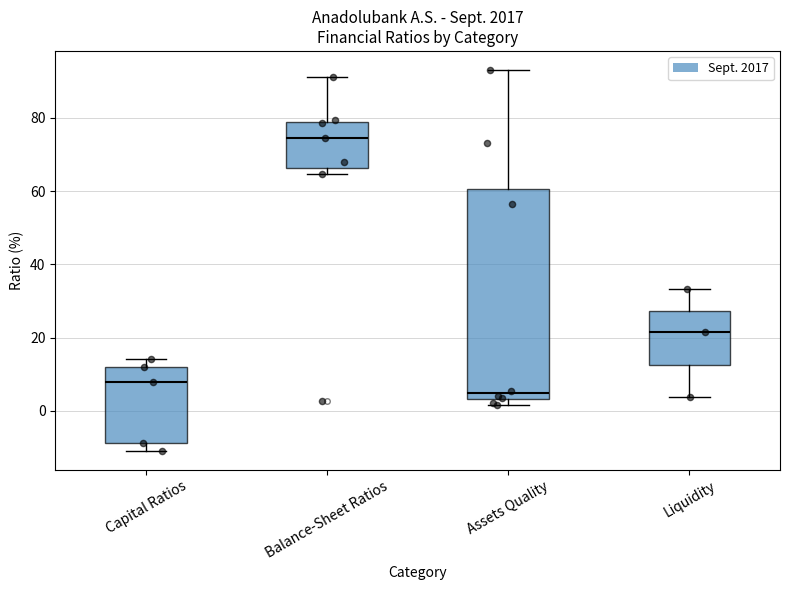

Reading left to right, transcribe this box plot: for each box, give where its median line is, the range the box spans, and where its two whiskers end, as read against the y-axis. The values are not printed on the chart, so give them approximately, as read against the axis.

Capital Ratios: median 8, box -8 to 12, whiskers -10 to 14
Balance-Sheet Ratios: median 74, box 66 to 80, whiskers 64 to 92
Assets Quality: median 4 (just above the box's lower edge), box 4 to 60, whiskers 2 to 94
Liquidity: median 22, box 12 to 28, whiskers 4 to 34